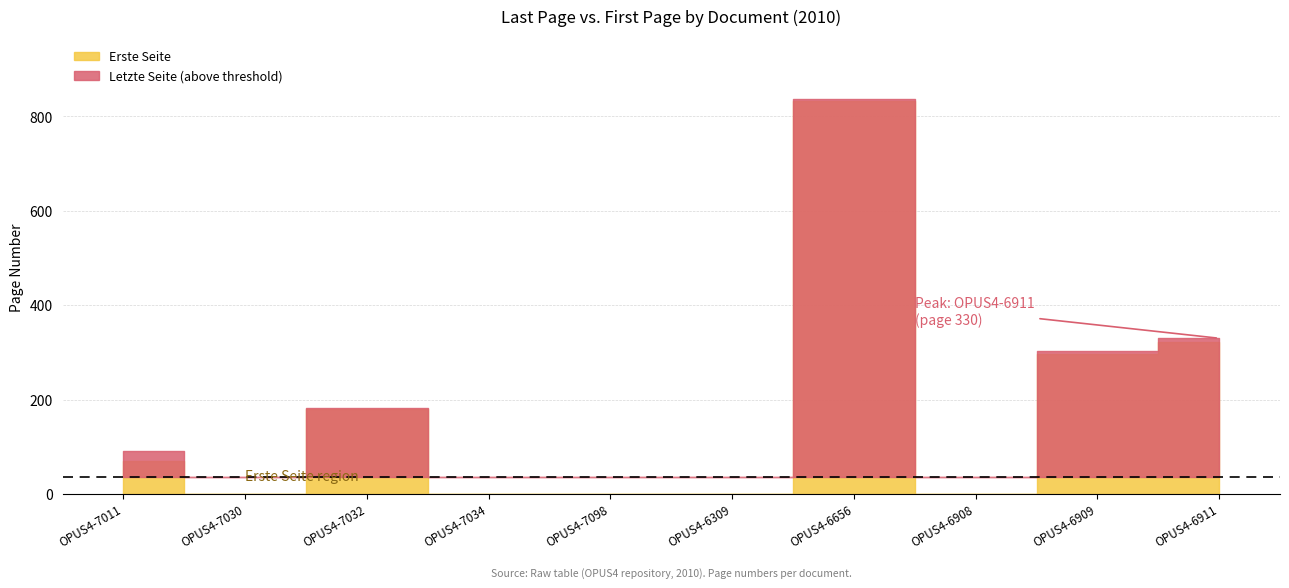

Reading left to right, list all the values displayed in this chart.

Letzte Seite: OPUS4-7011=92	OPUS4-7030=0	OPUS4-7032=183	OPUS4-7034=17	OPUS4-7098=0	OPUS4-6309=0	OPUS4-6656=838	OPUS4-6908=0	OPUS4-6909=303	OPUS4-6911=330
Erste Seite: OPUS4-7011=71	OPUS4-7030=0	OPUS4-7032=180	OPUS4-7034=1	OPUS4-7098=0	OPUS4-6309=0	OPUS4-6656=833	OPUS4-6908=0	OPUS4-6909=296	OPUS4-6911=322